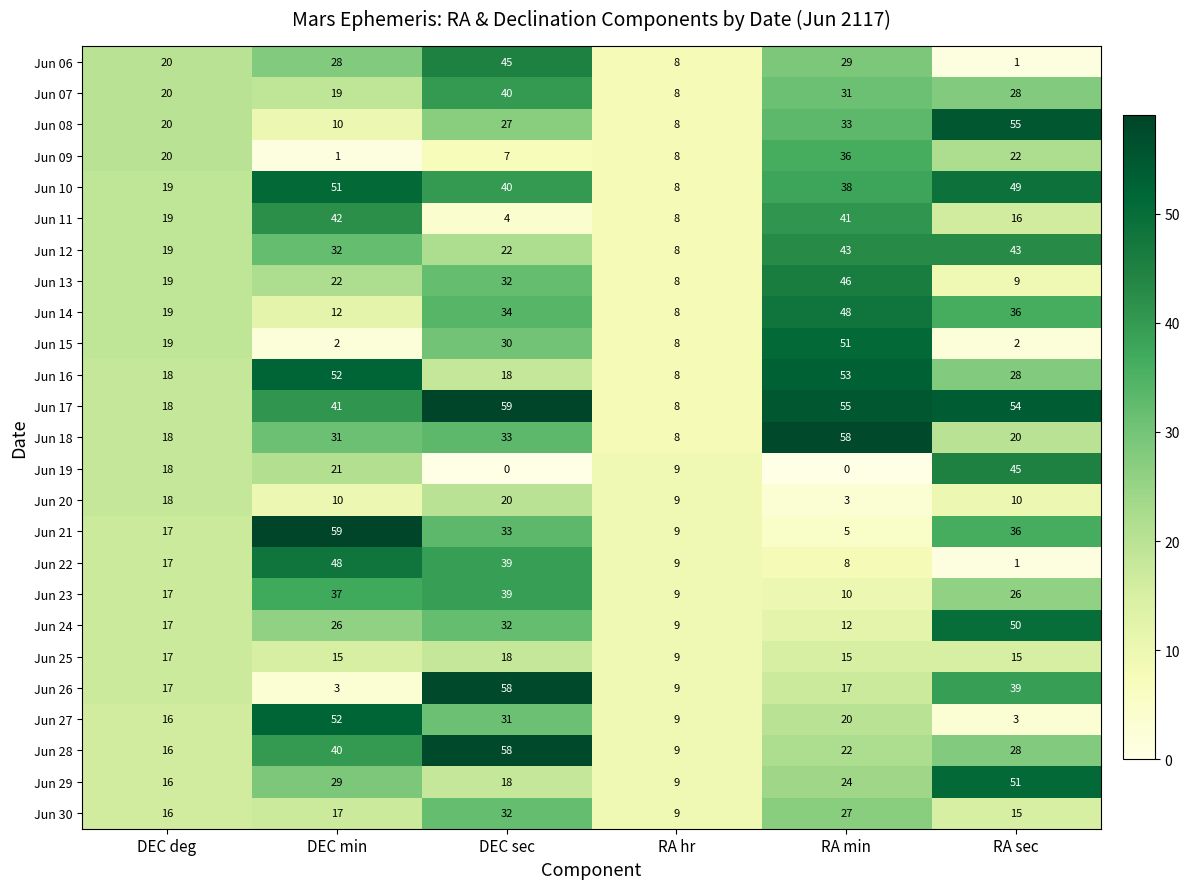

At which label does Jun 24 reach its peak?

RA sec